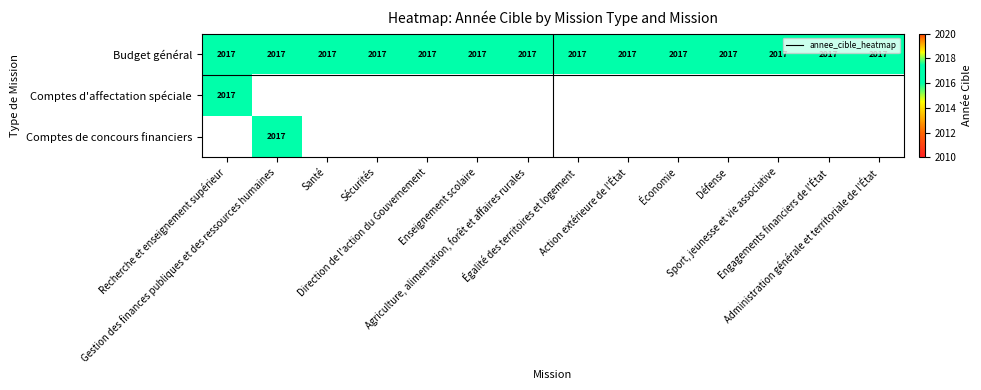

True or false: Comptes de concours financiers has a value of 0 at 7.

True